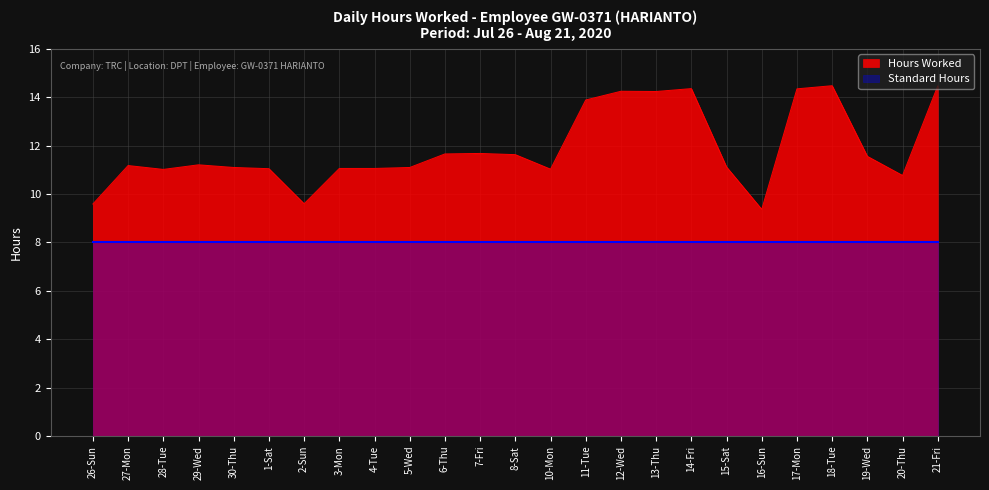

The value at 20-Thu is 10.8. True or false?

True